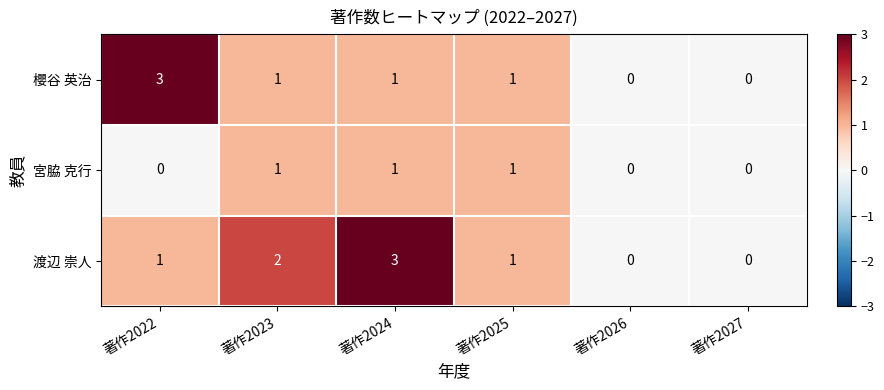

At which category is the sum across all series the highest?

著作2024